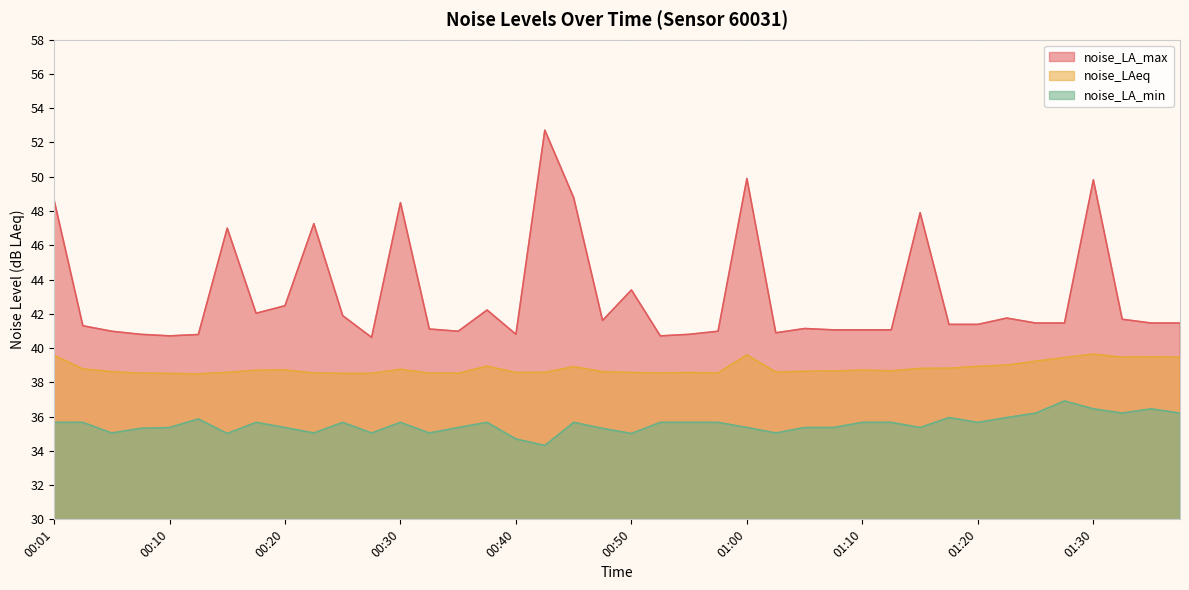

At which label does noise_LA_max reach its minimum?

00:28